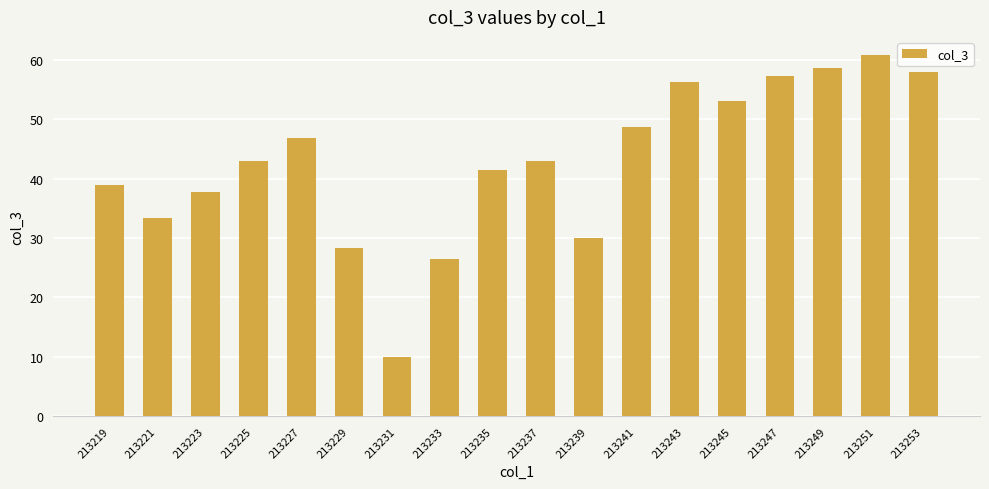

True or false: the data shows 42.9 at 213237.

True